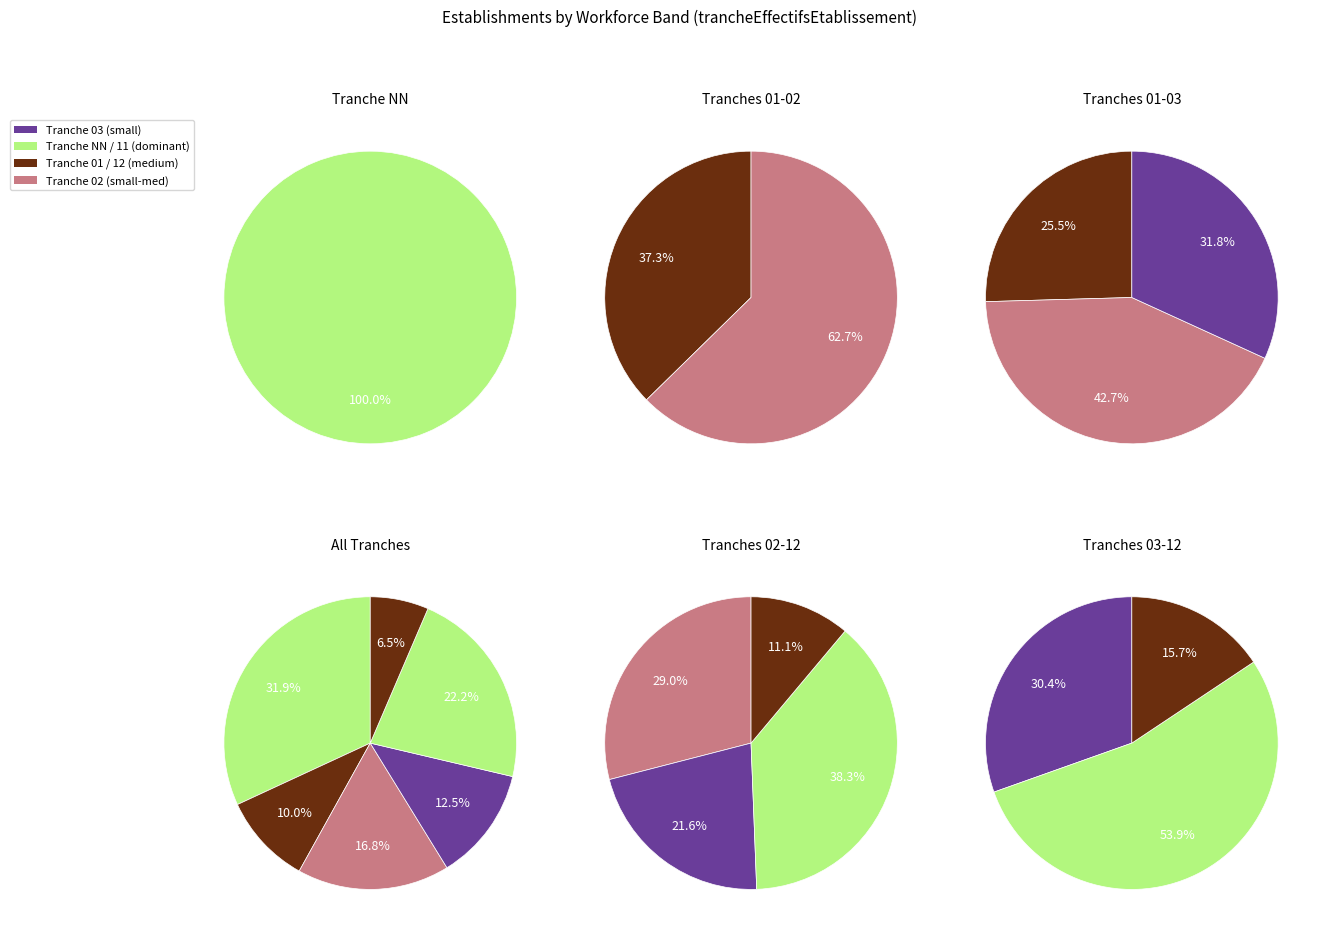

Which category has the biggest portion of the pie?

NN